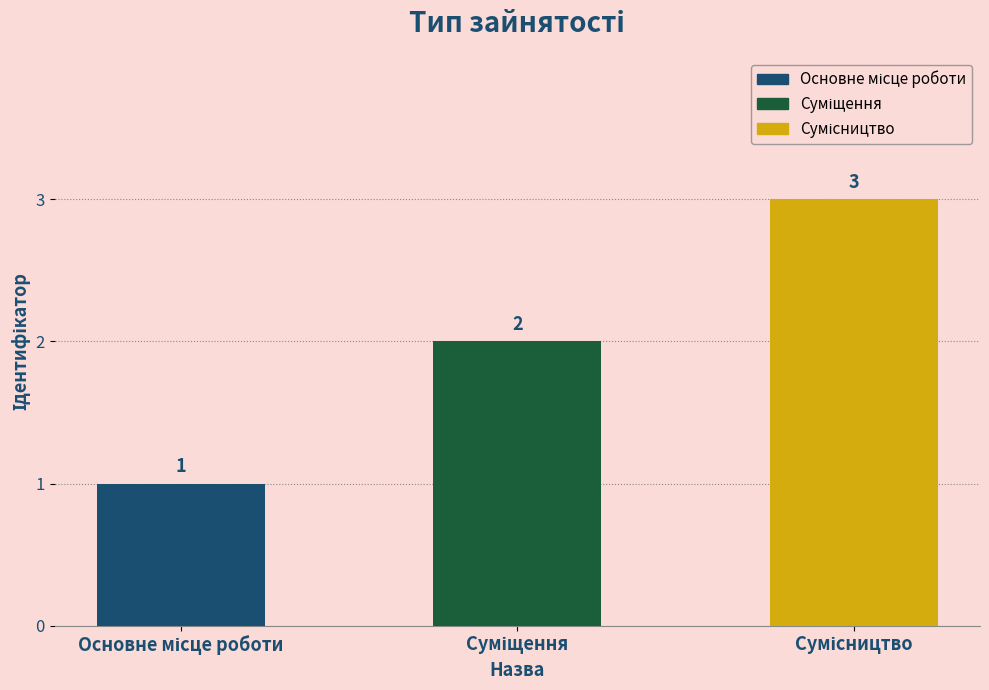

What is the maximum value shown in the chart?

3